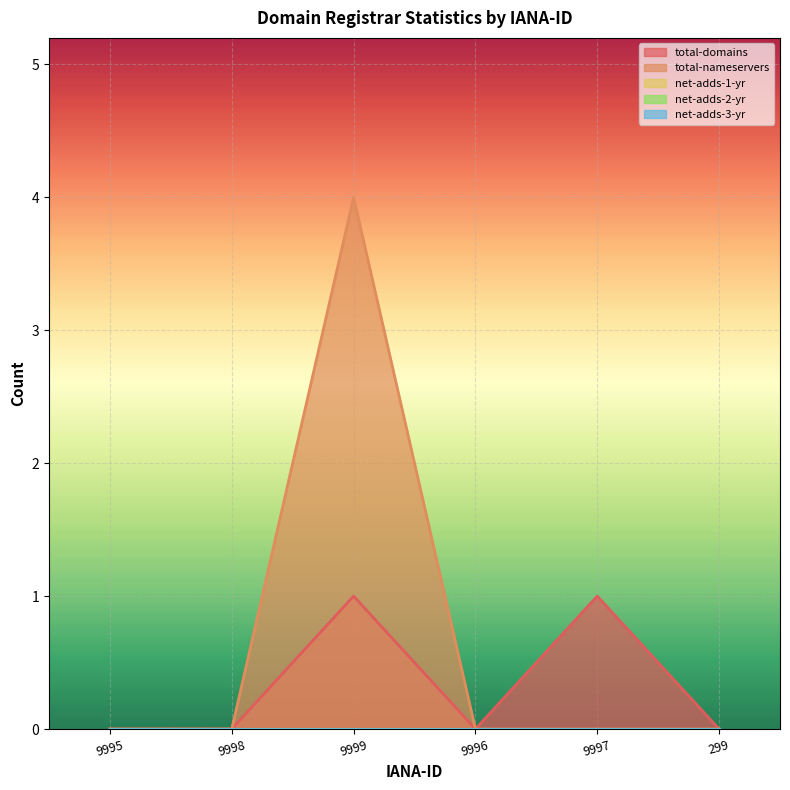

Between 9999 and 299, which is larger?

9999